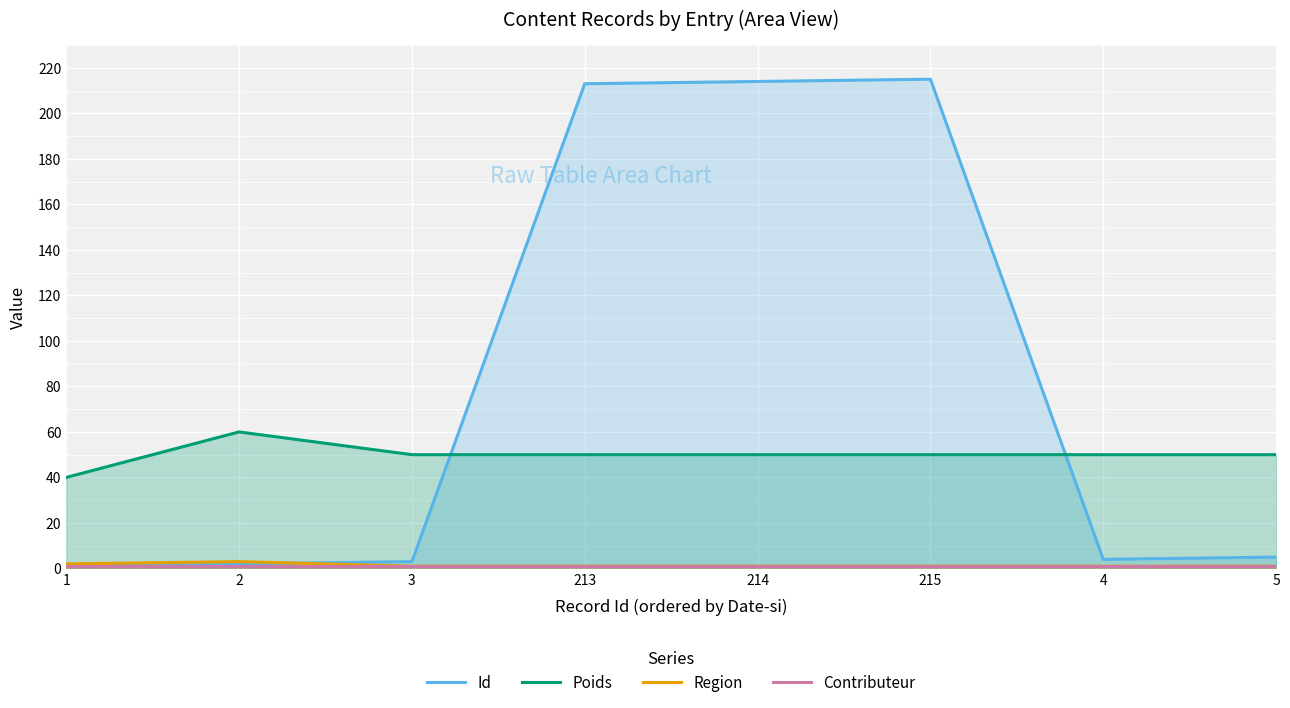

What is the label of the 1st point from the left?

1